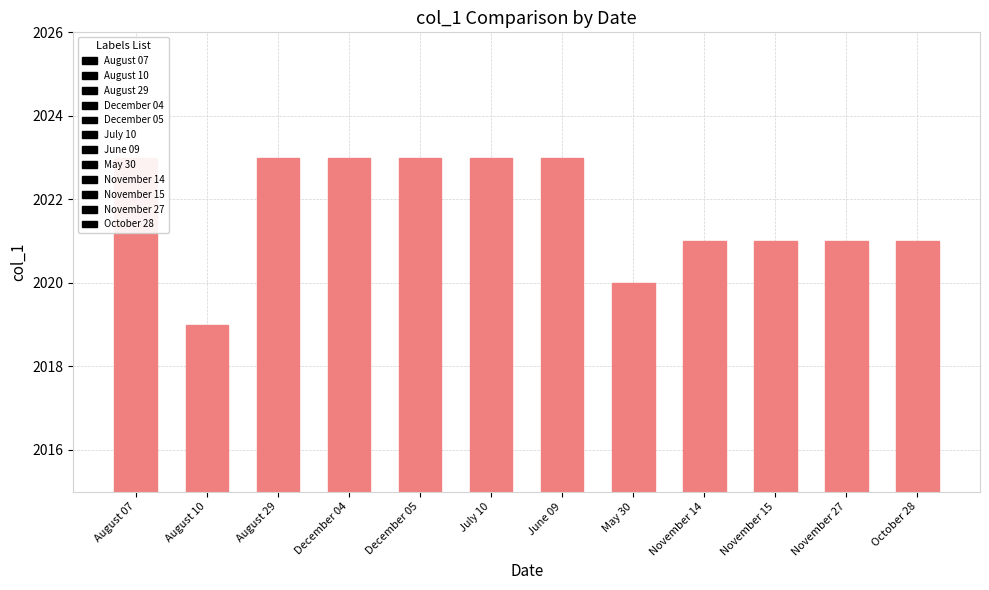

What is the average value?

2022